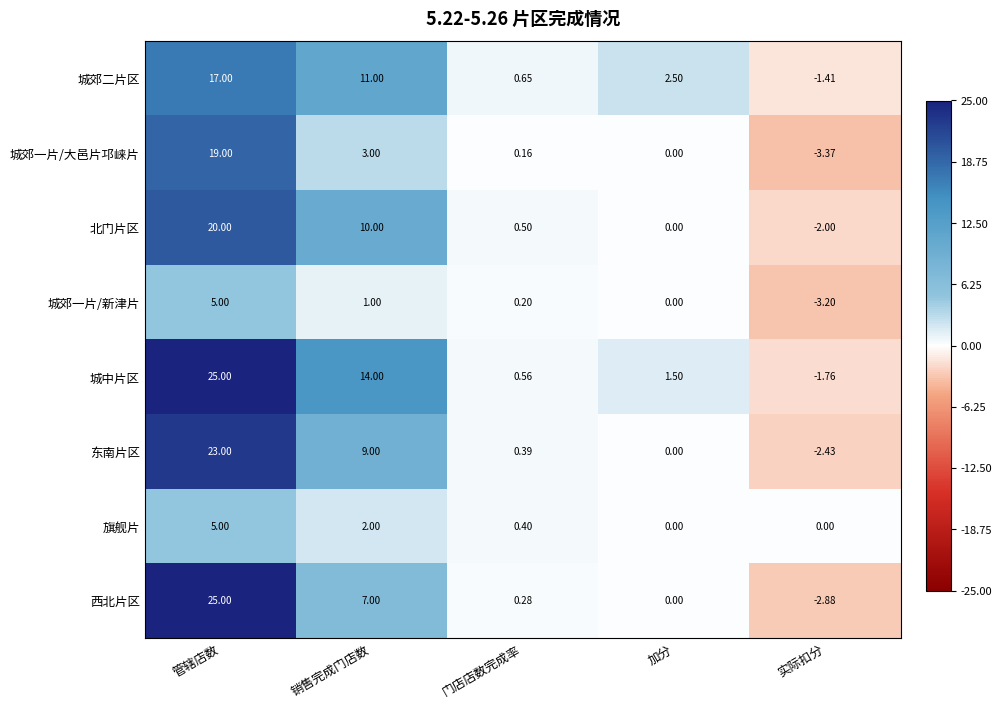

Which series has the largest total across all categories?

城中片区